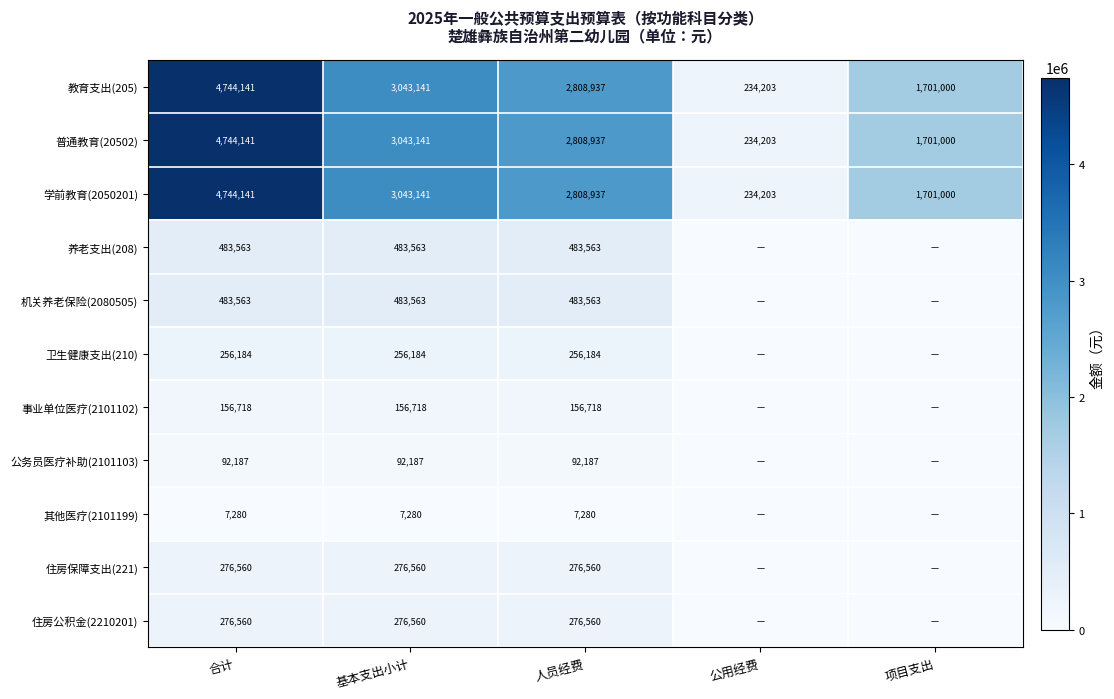

List the labels in order of 教育支出(205) value, largest first.

合计, 基本支出小计, 人员经费, 项目支出, 公用经费